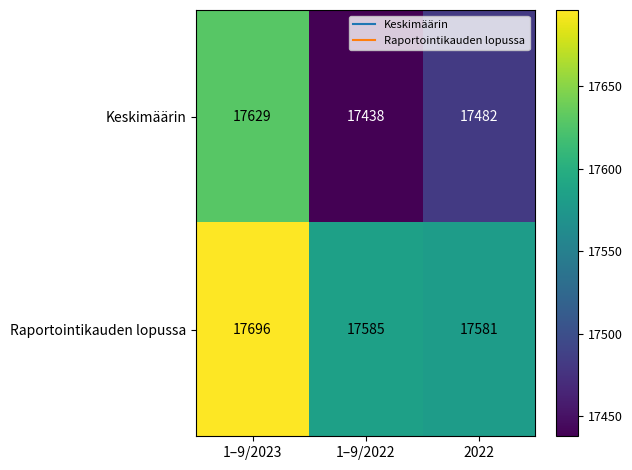

What is the minimum value for Keskimäärin?

17438